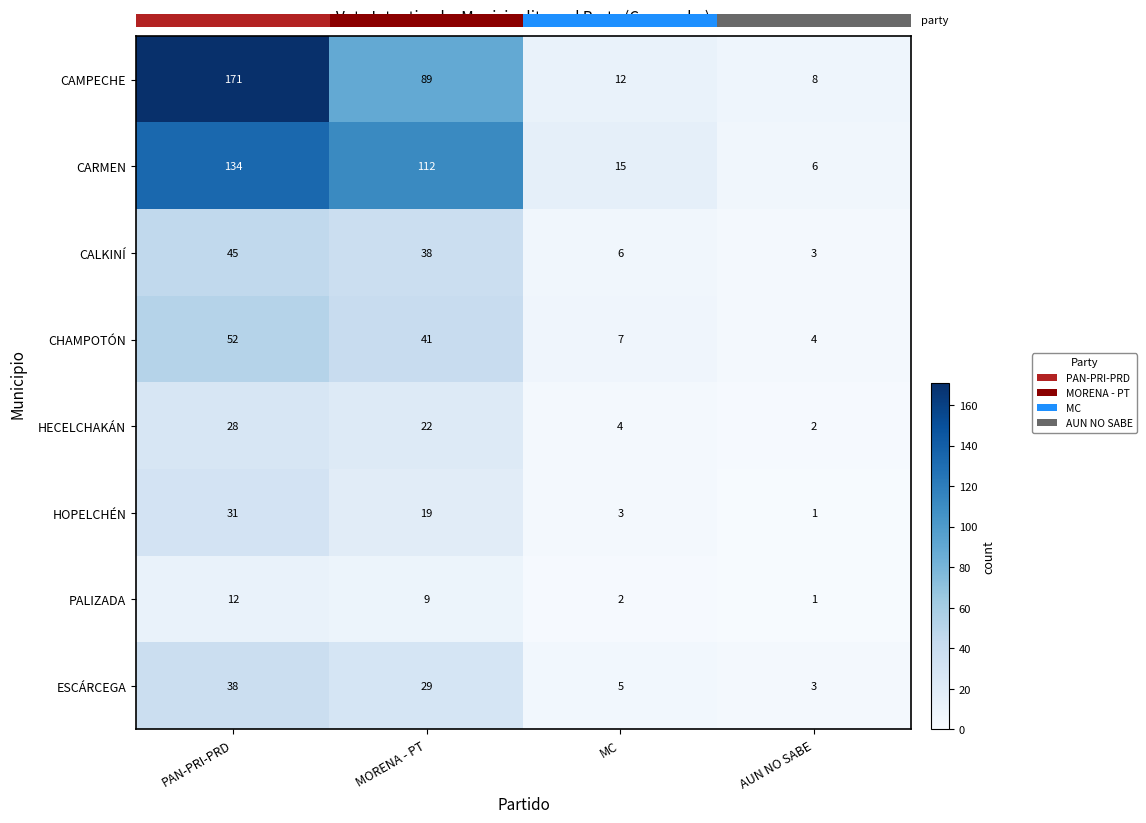

What is the minimum value for row_1?

6